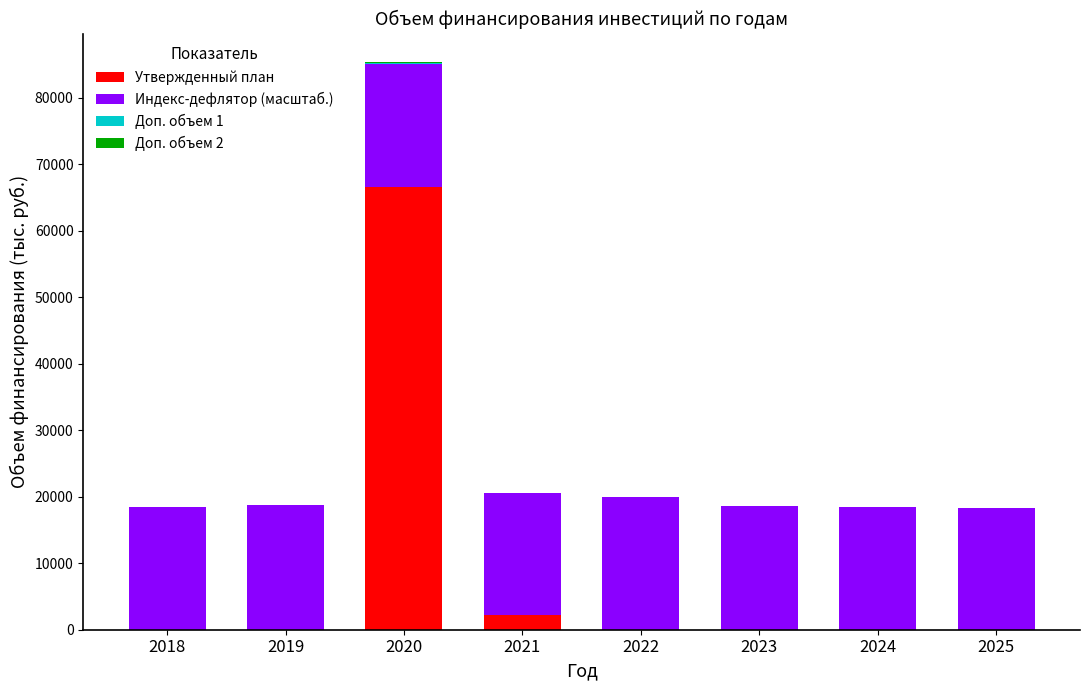

At which label does Утвержденный план reach its peak?

2020